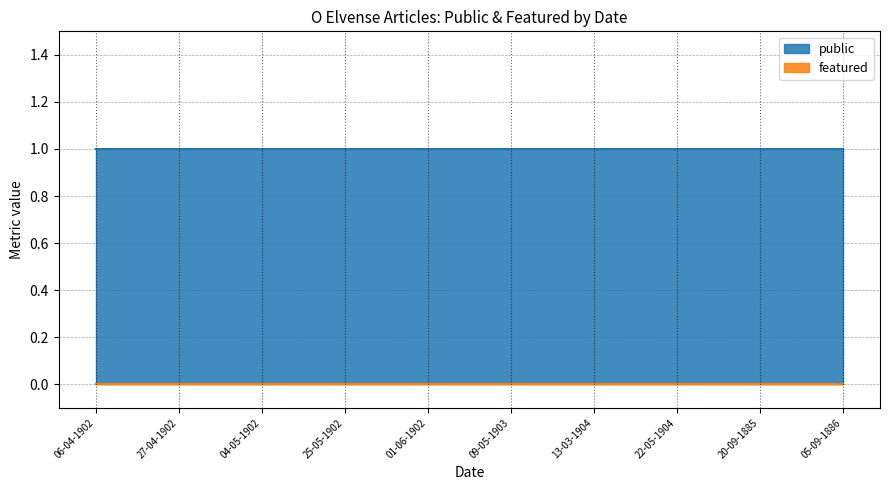

True or false: public has more than 2 points higher than both neighbors.

False